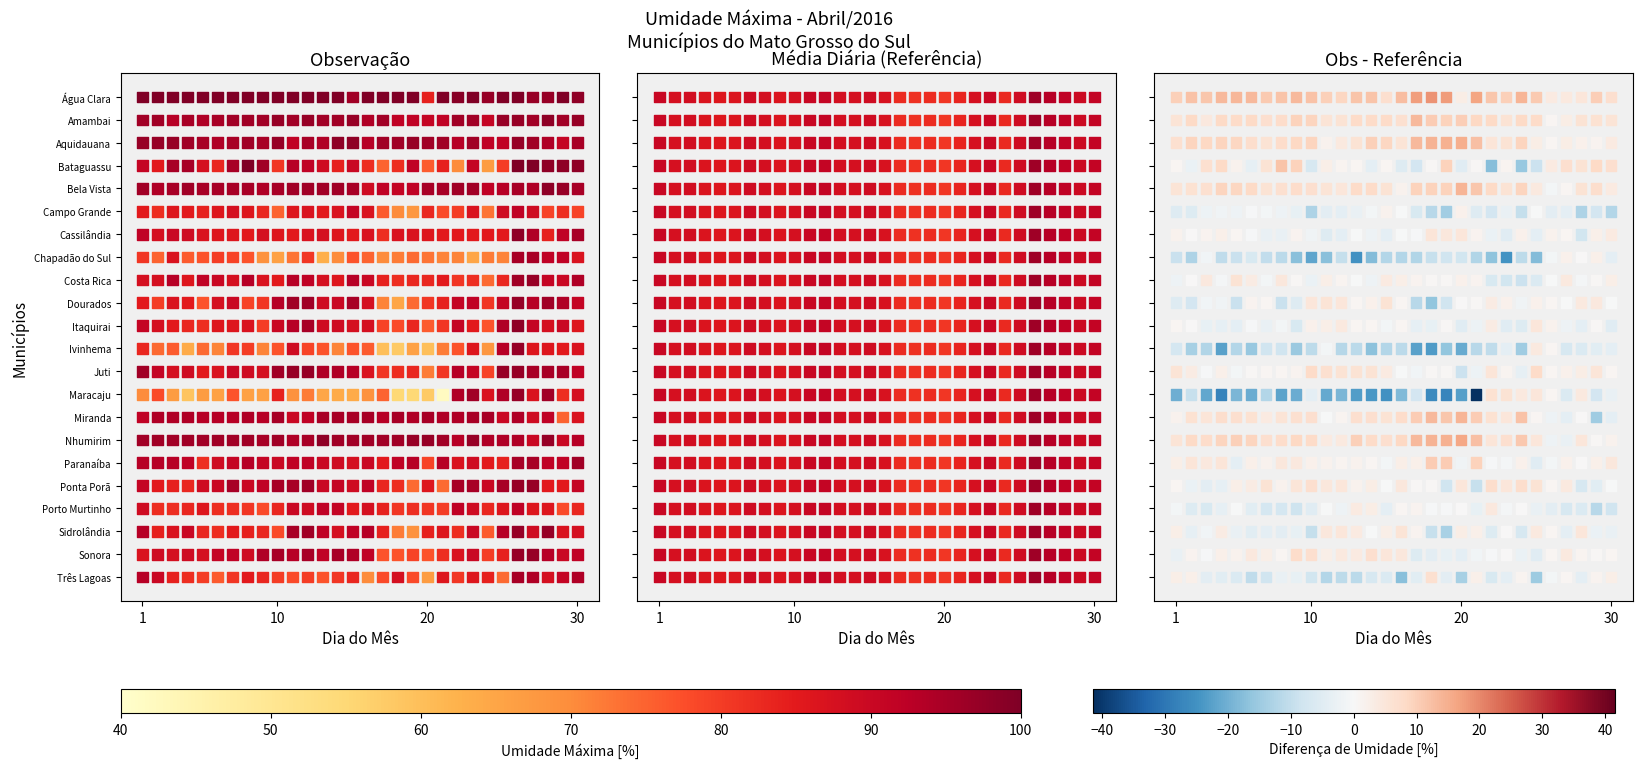

Is it true that the value at 1 is 17?

True